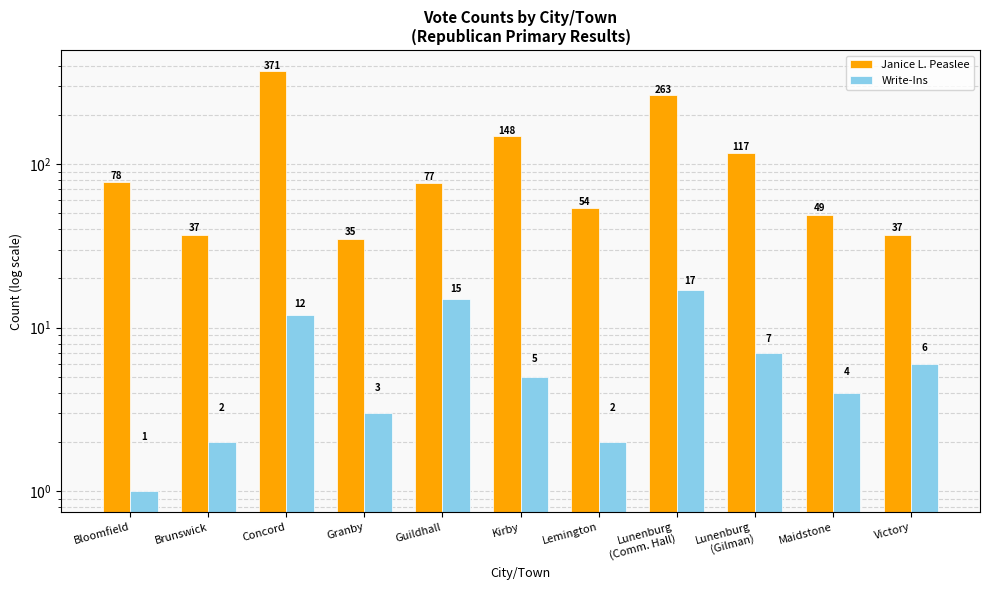

The Janice L. Peaslee series shows 37 at Victory. True or false?

True